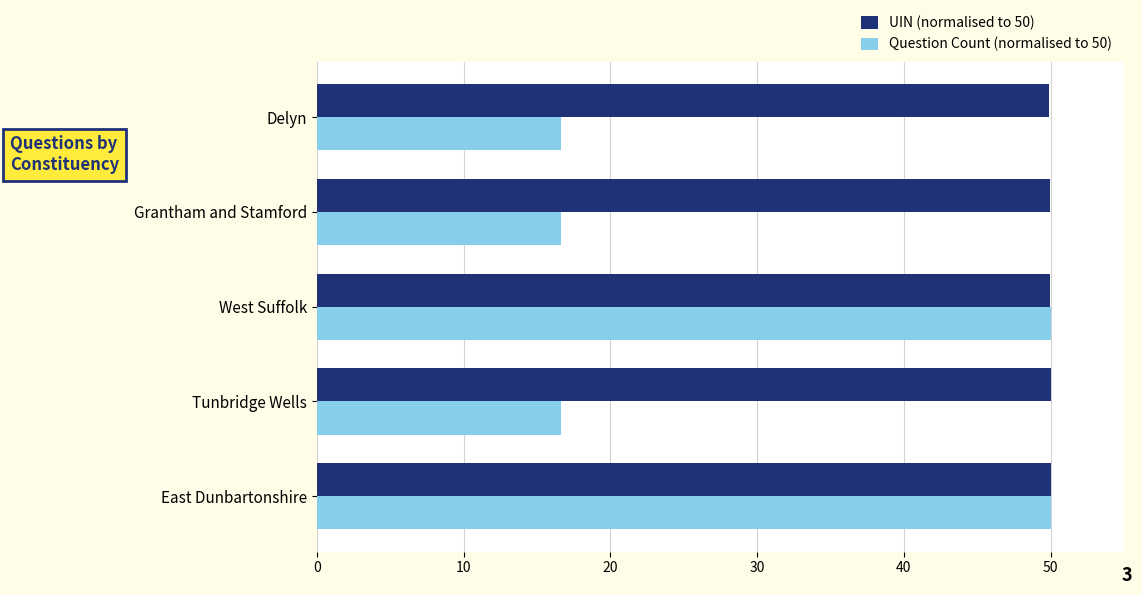

True or false: Question Count (normalised to 50) has a value of 50.0 at West Suffolk.

True